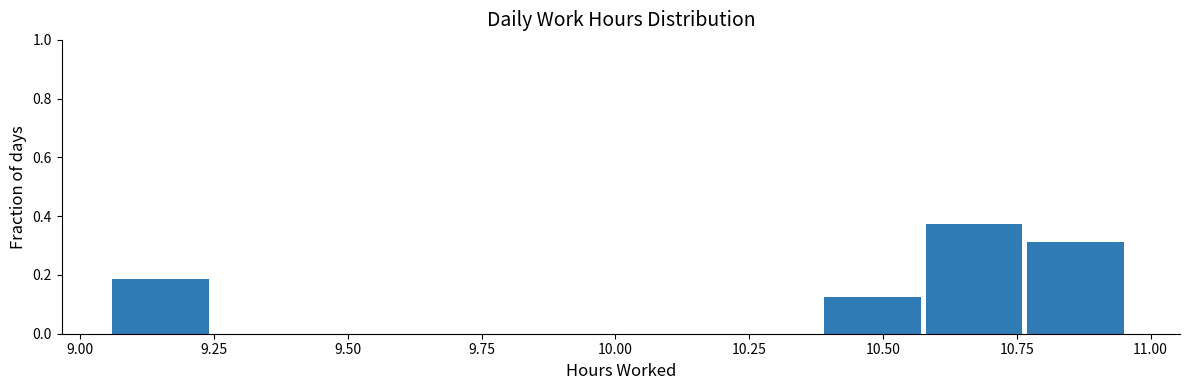

Read against the x-axis, roughly where is the centre of the tallest bar?

10.65